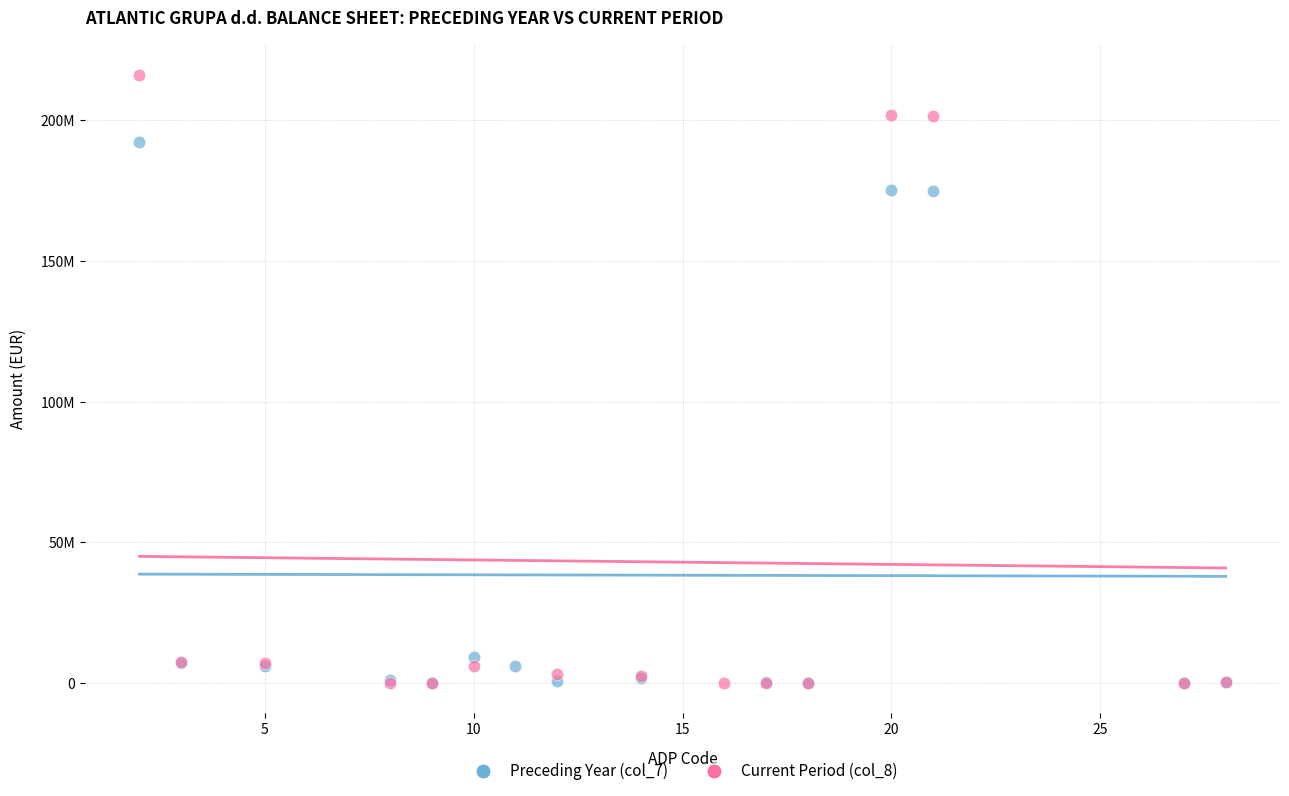

What are all the series names shown in the legend?

Preceding Year (col_7), Current Period (col_8)